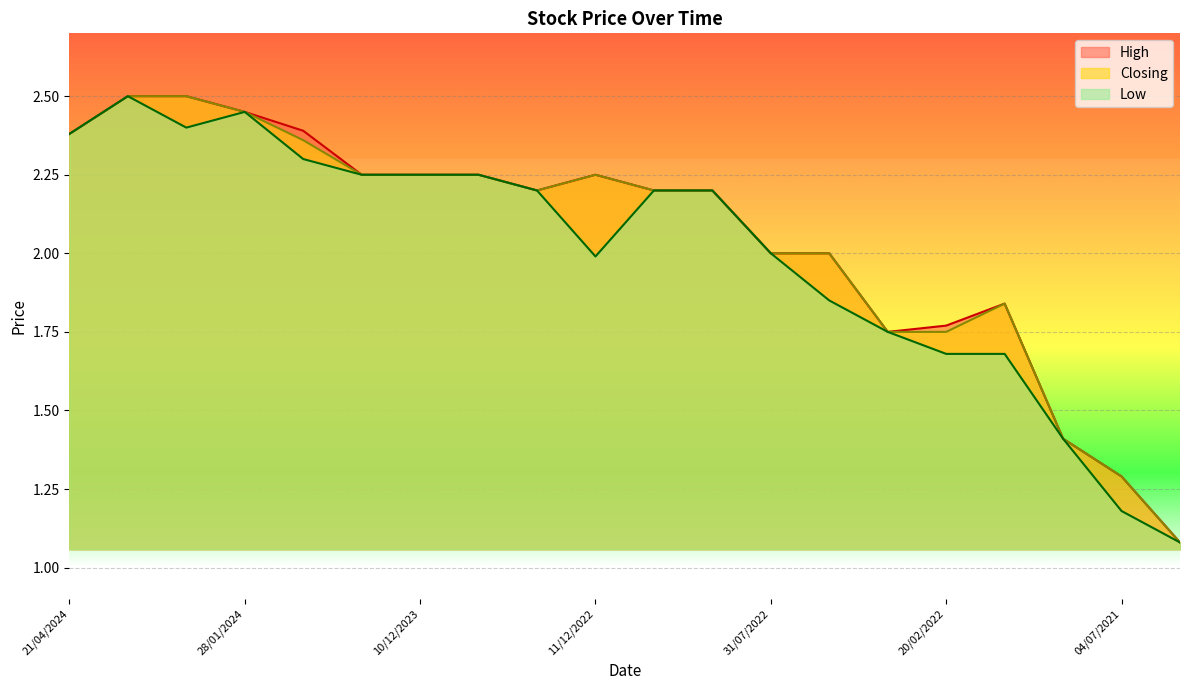

At which category is the sum across all series the highest?

11/02/2024